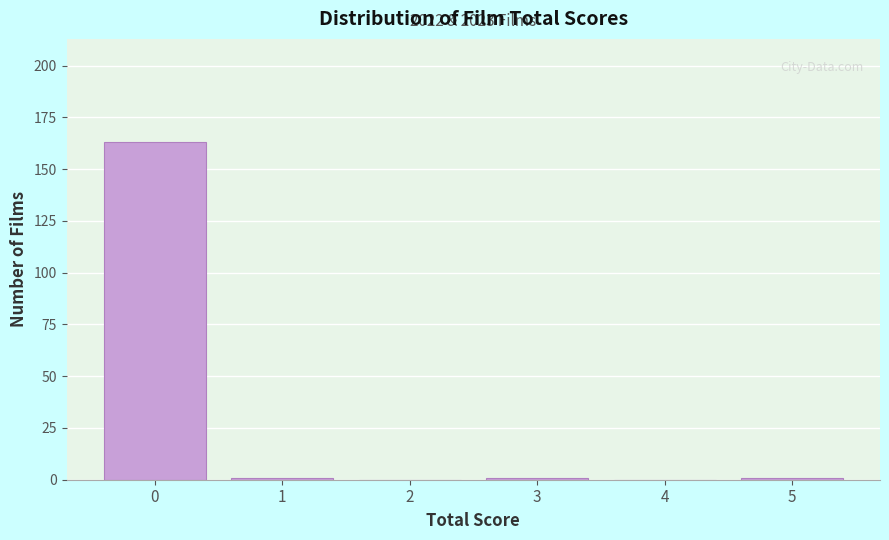

Reading left to right, what are all the values shown in this chart?

0=163	1=1	2=0	3=1	4=0	5=1